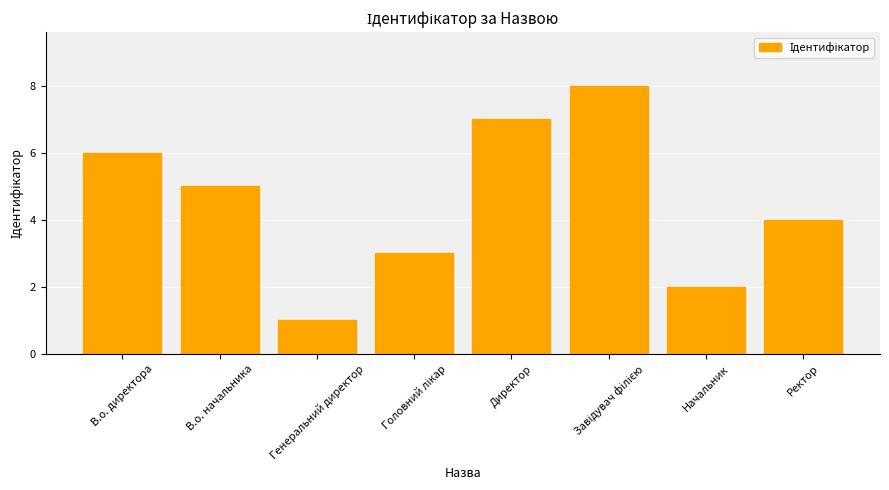

What is the change in value from В.о. начальника to Директор?

+2